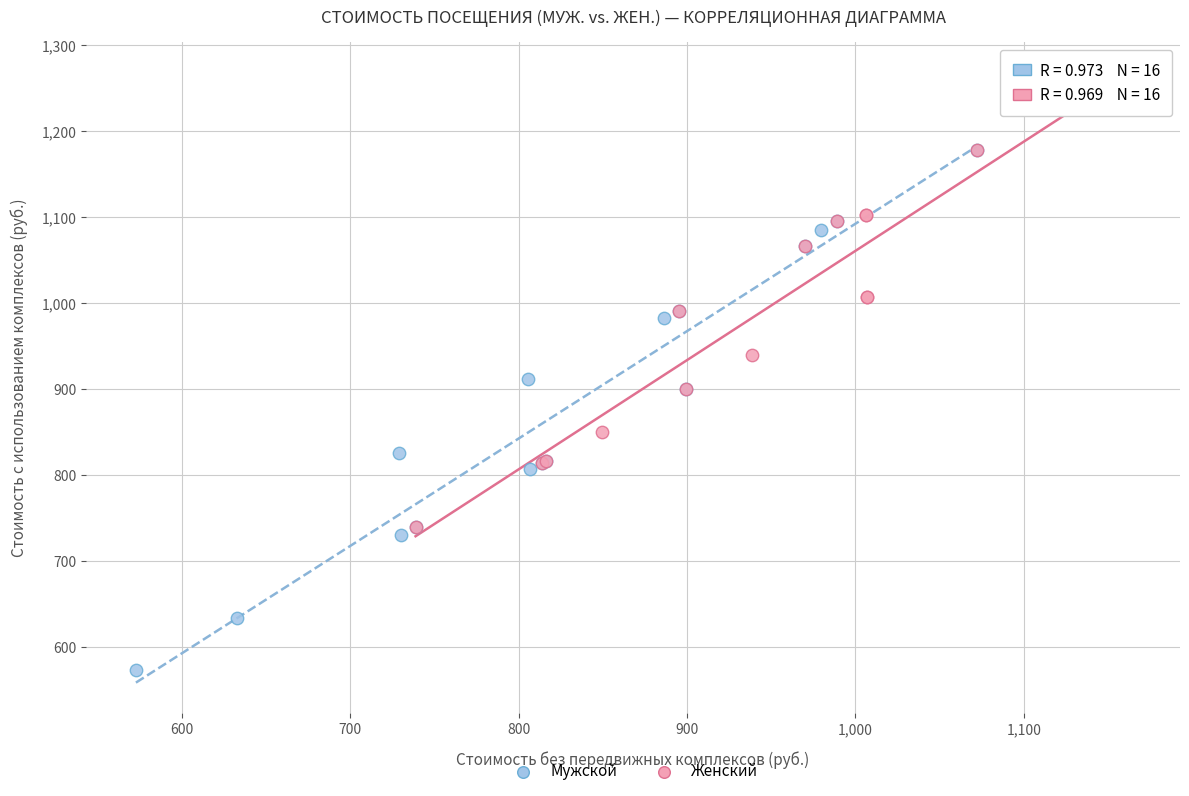

Which series contains the lowest Y value?

Мужской